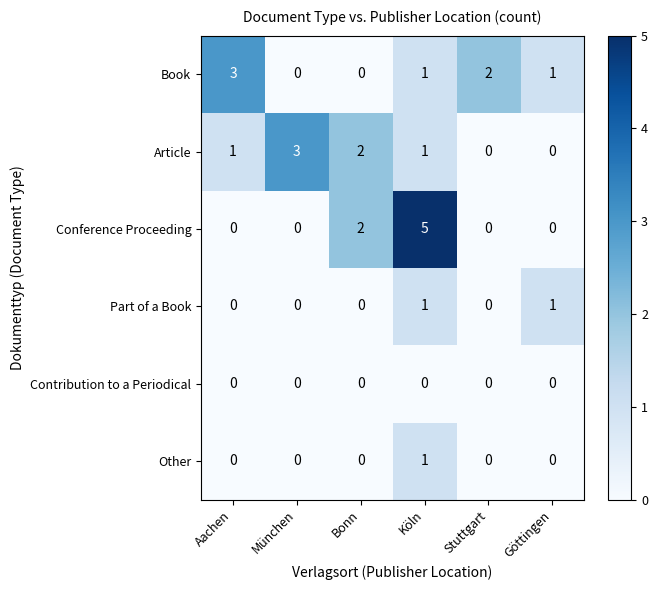

At which label does Article reach its peak?

München